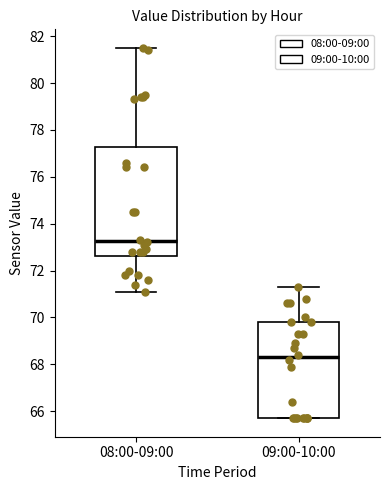

Reading left to right, read every box against the y-axis: the position of its median line, the range the box covers, and the ends of its whiskers. The values are not printed on the chart, so give them approximately, as read against the axis.

08:00-09:00: median 73.2, box 72.6 to 77.2, whiskers 71.2 to 81.6
09:00-10:00: median 68.4, box 65.8 to 69.8, whiskers 65.8 to 71.4